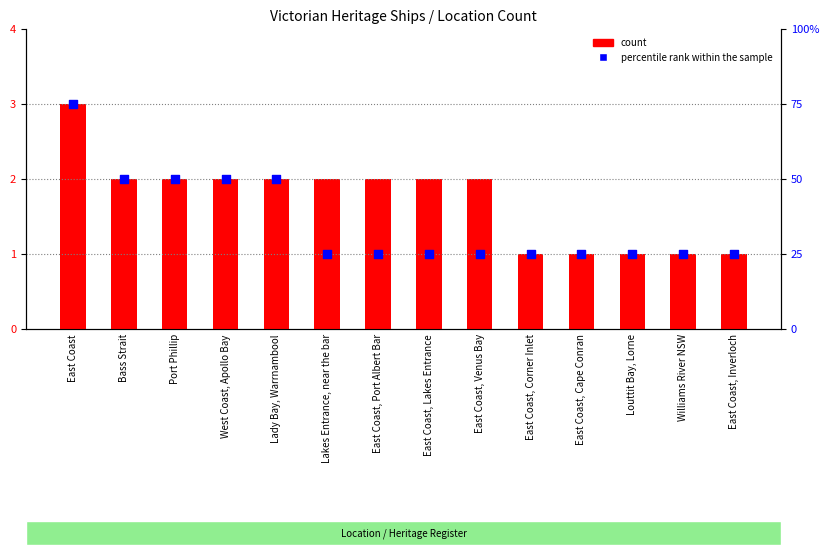

Which series has the largest Y range (max minus min)?

percentile rank within the sample